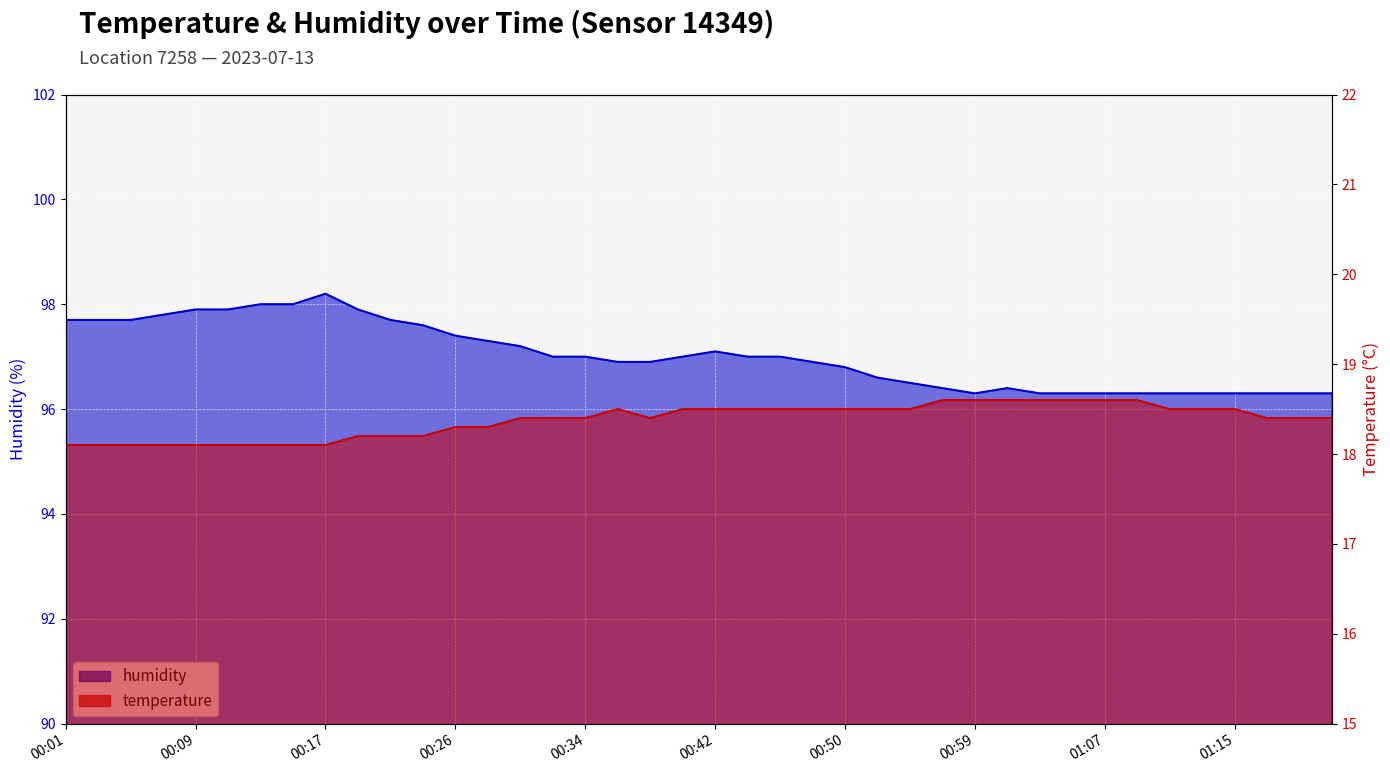

True or false: humidity and temperature intersect in this chart.

False